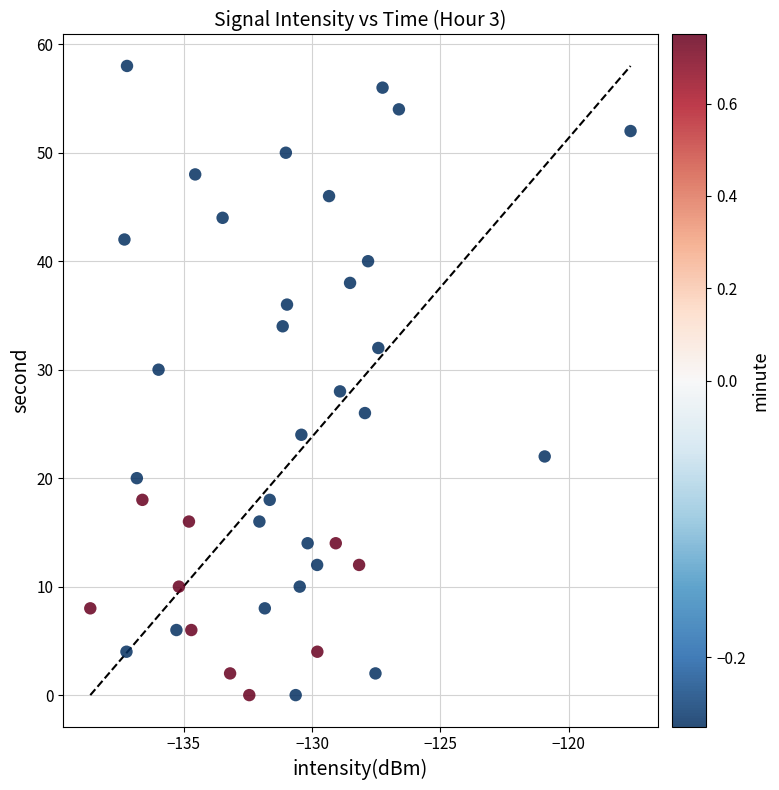

What is the range of Y values (max minus min)?

58